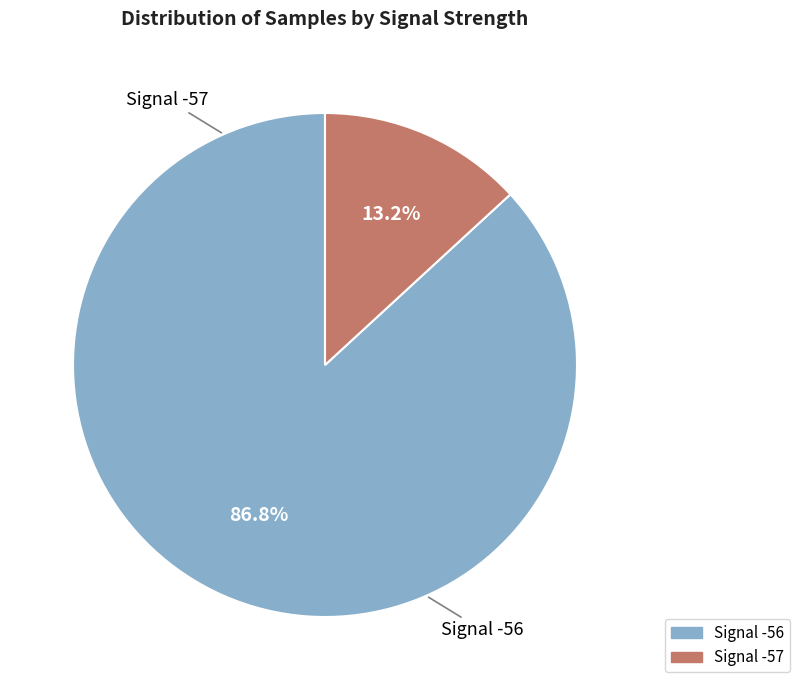

Does any single category account for the majority?

Yes